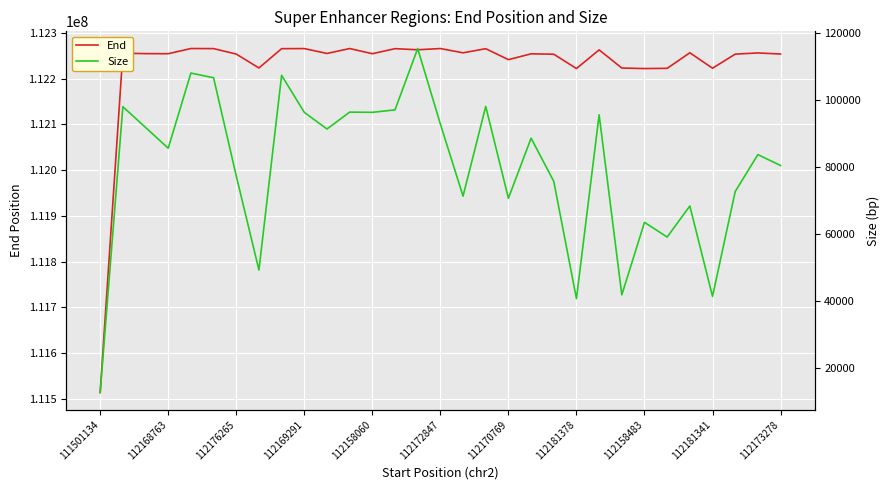

What is the minimum value for End?

111513690